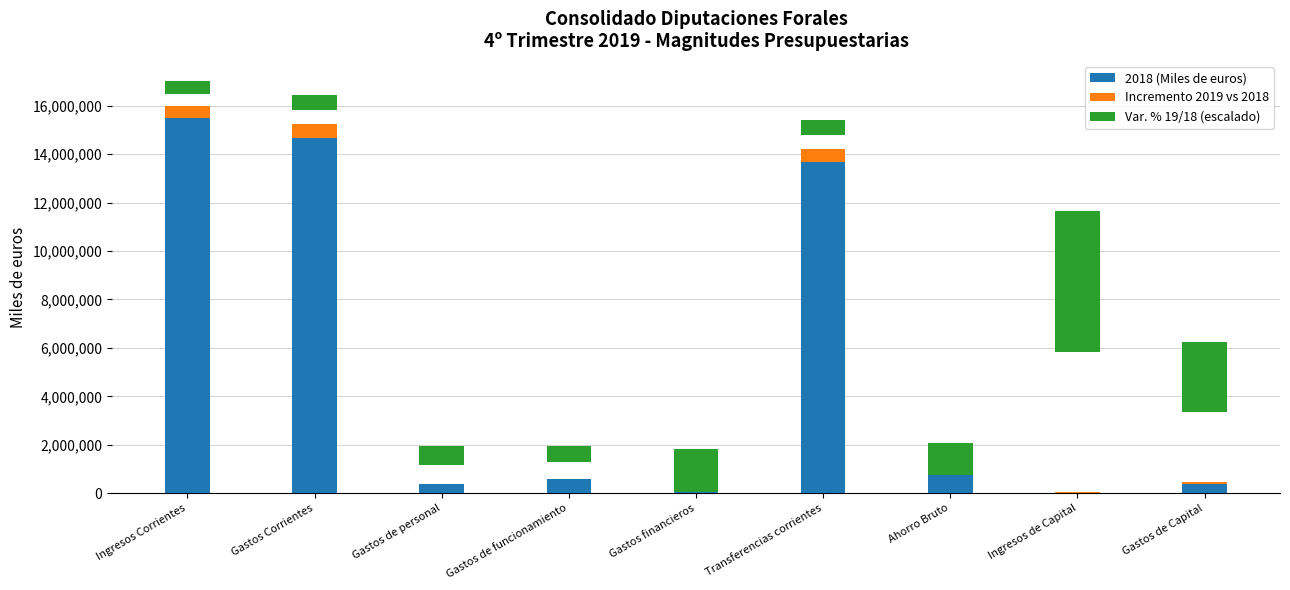

What is the highest value of the 2018 (Miles de euros) series?

15483768.0